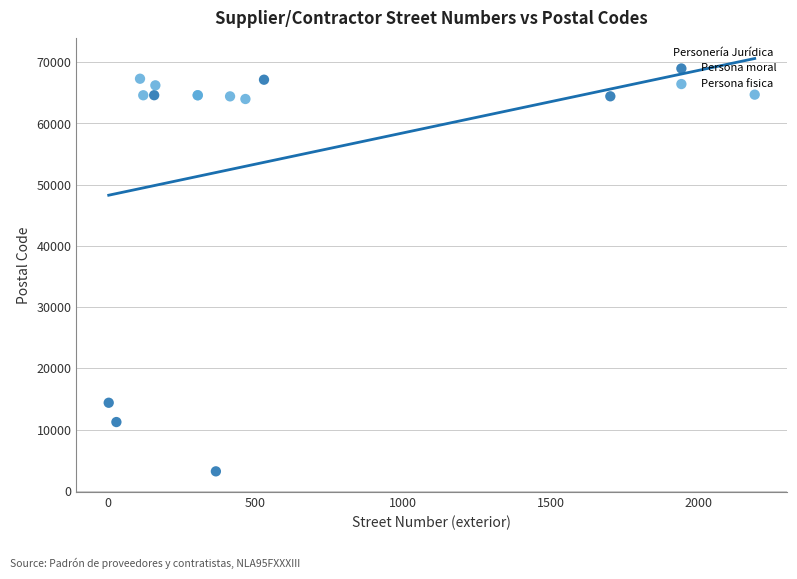

Which series reaches the minimum Y coordinate?

Persona moral